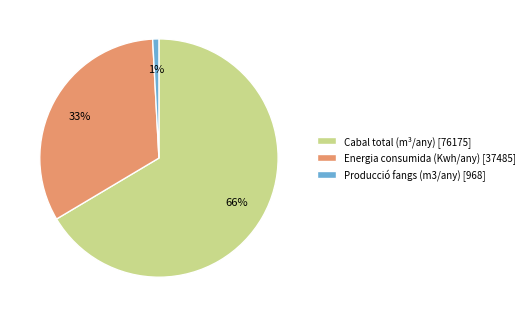

Which category has the biggest portion of the pie?

Cabal total (m³/any)